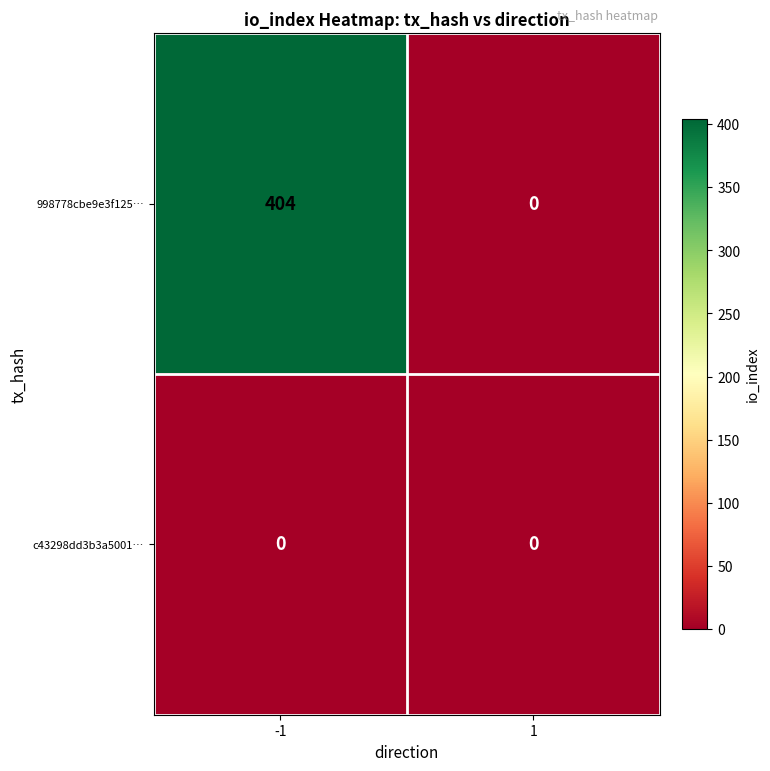

At how many categories does at least one series exceed 253?

1